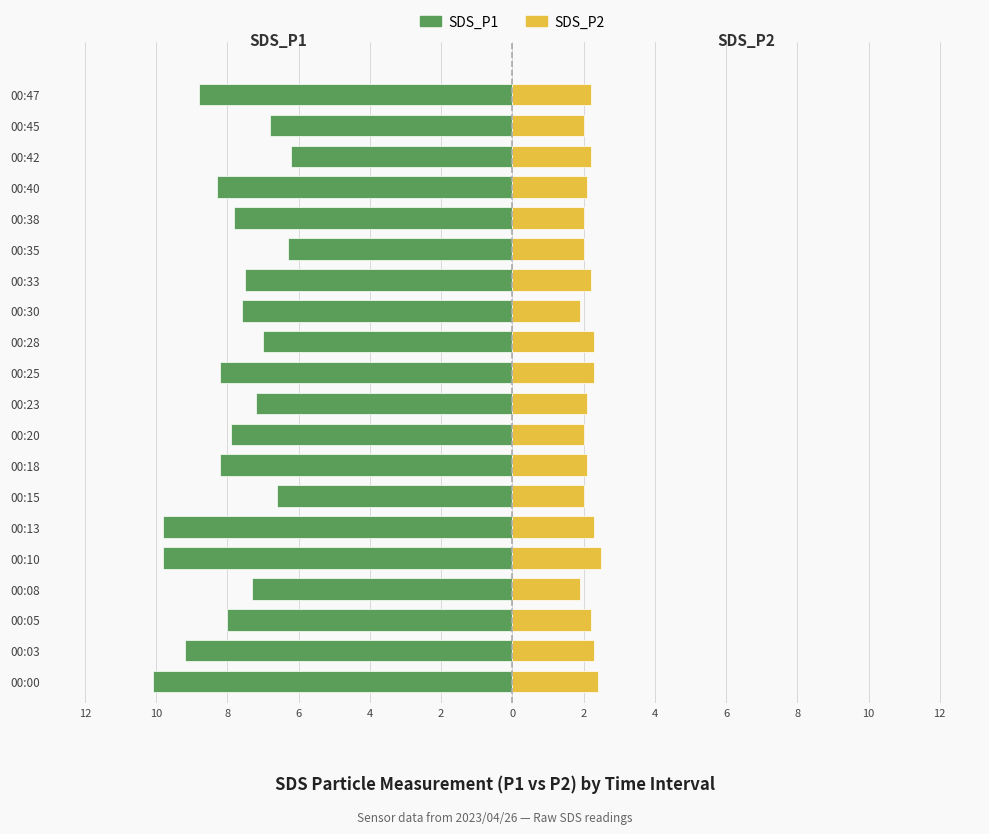

Is it true that SDS_P1 equals -7.6 at 00:30?

True